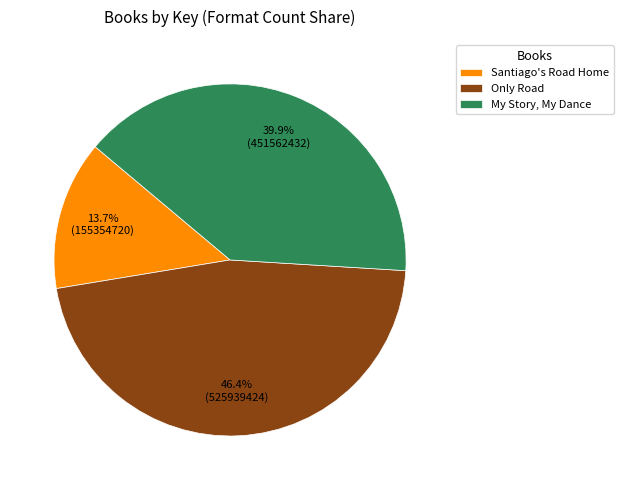

The Santiago's Road Home slice represents 5% of the pie. True or false?

False